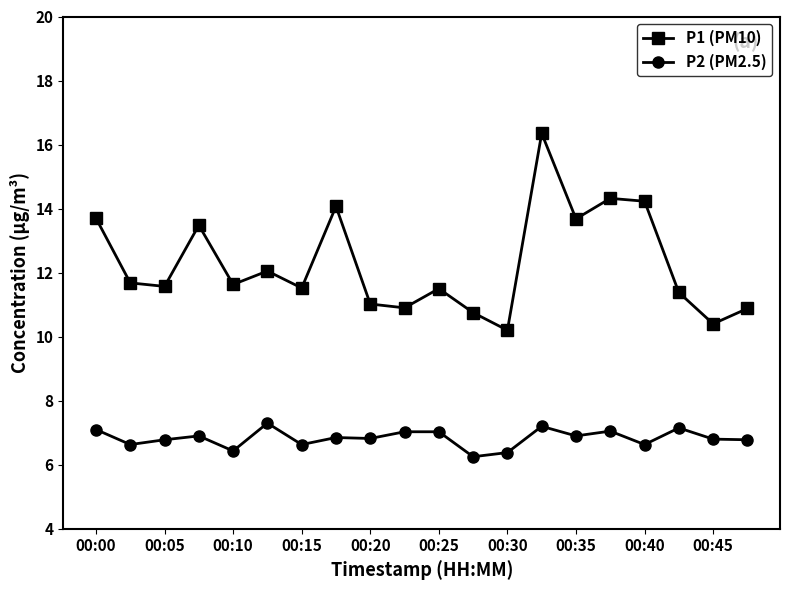

Is this an area chart (filled region under the line)?

No